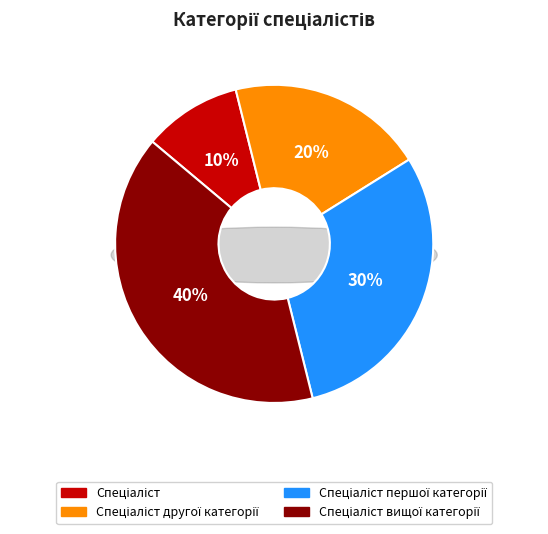

To the nearest percent, what is the difference between the largest and smallest slice percentages?

30%